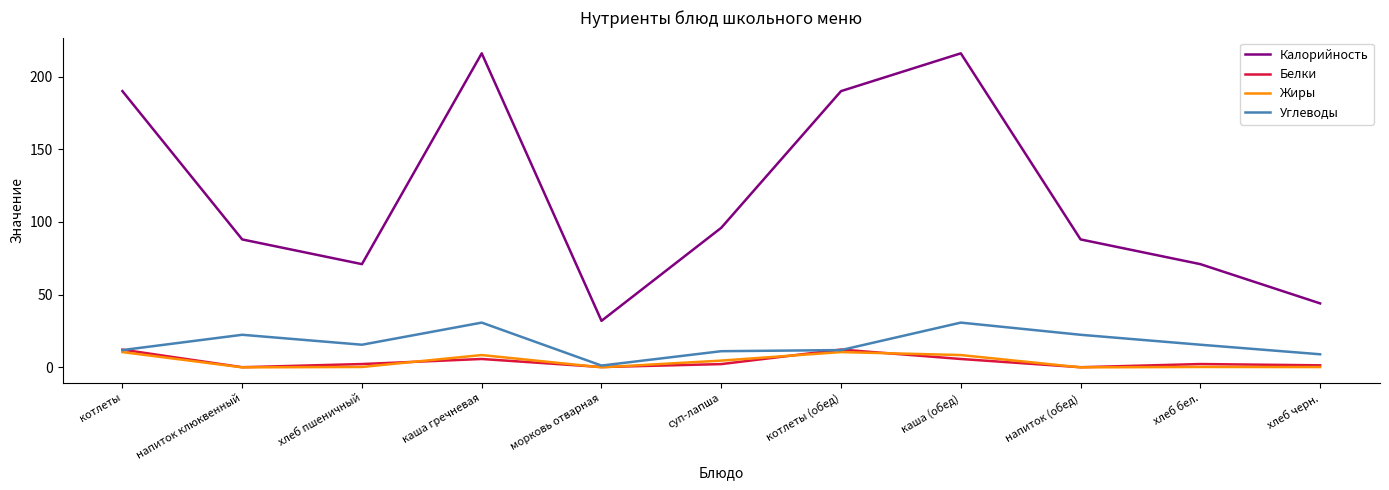

Between which two adjacent categories do Углеводы and Белки first intersect?

котлеты and напиток клюквенный